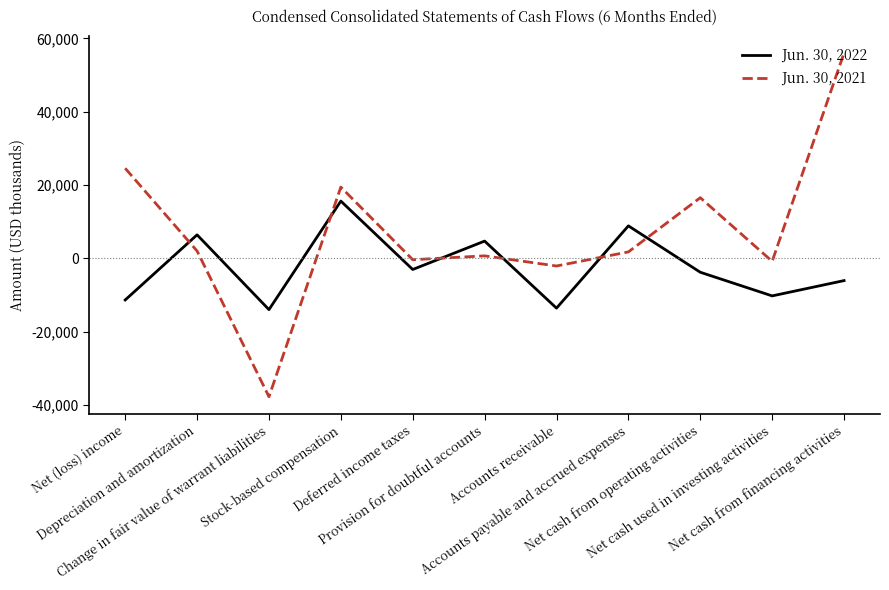

What value does the Jun. 30, 2022 series have at Provision for doubtful accounts, to the nearest 10?

4690